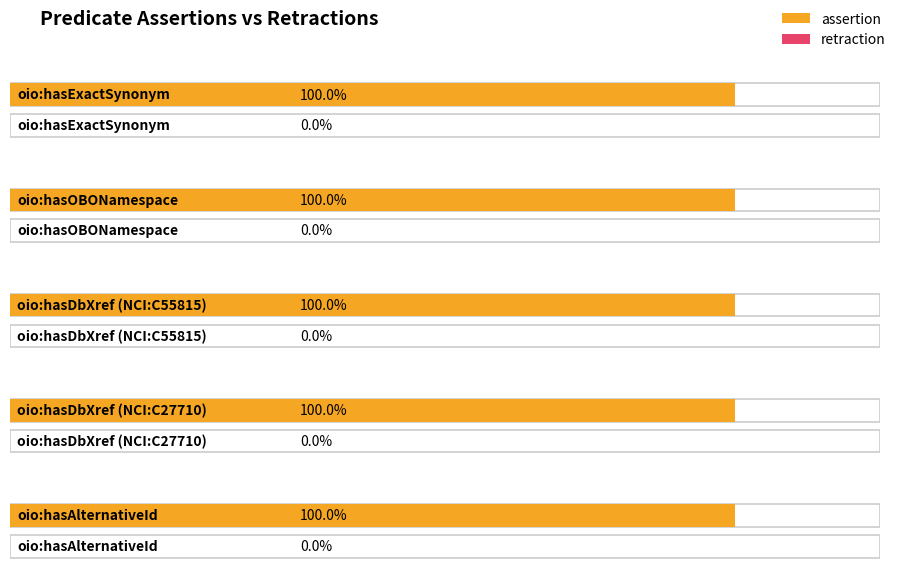

Is it true that retraction equals 0 at oio:hasOBONamespace?

True